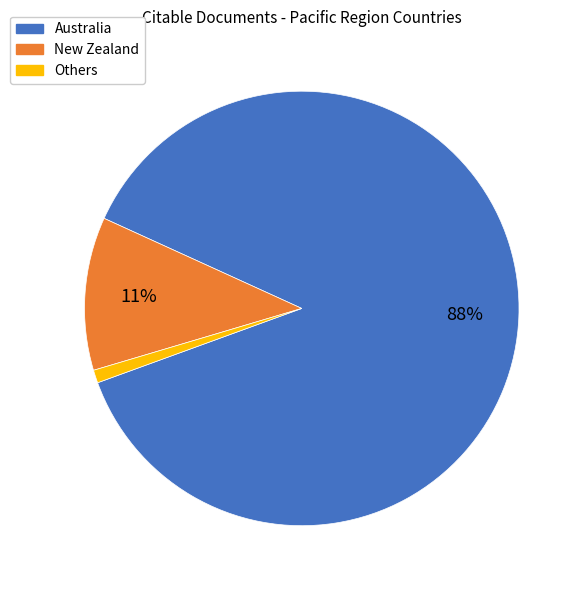

To the nearest percent, what is the average slice percentage?

33%